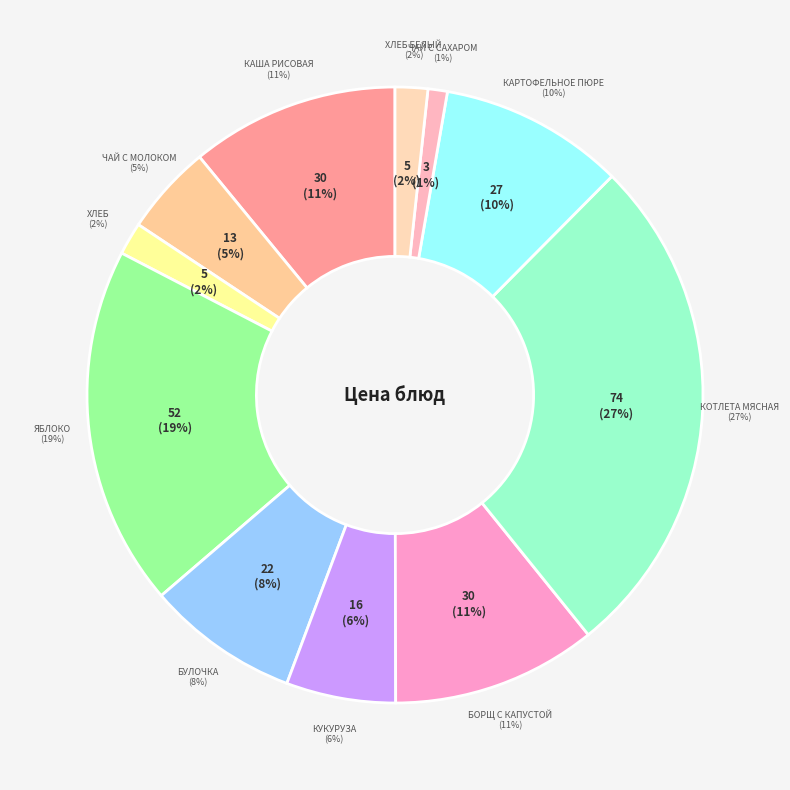

To the nearest percent, what portion does Хлеб represent?

2%